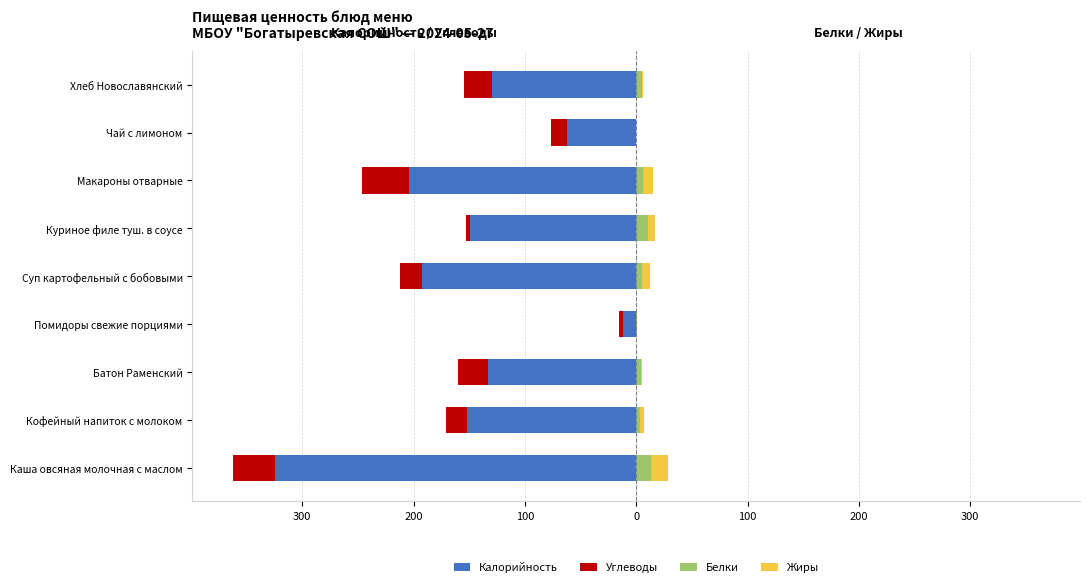

How many bars are there in each group?

4